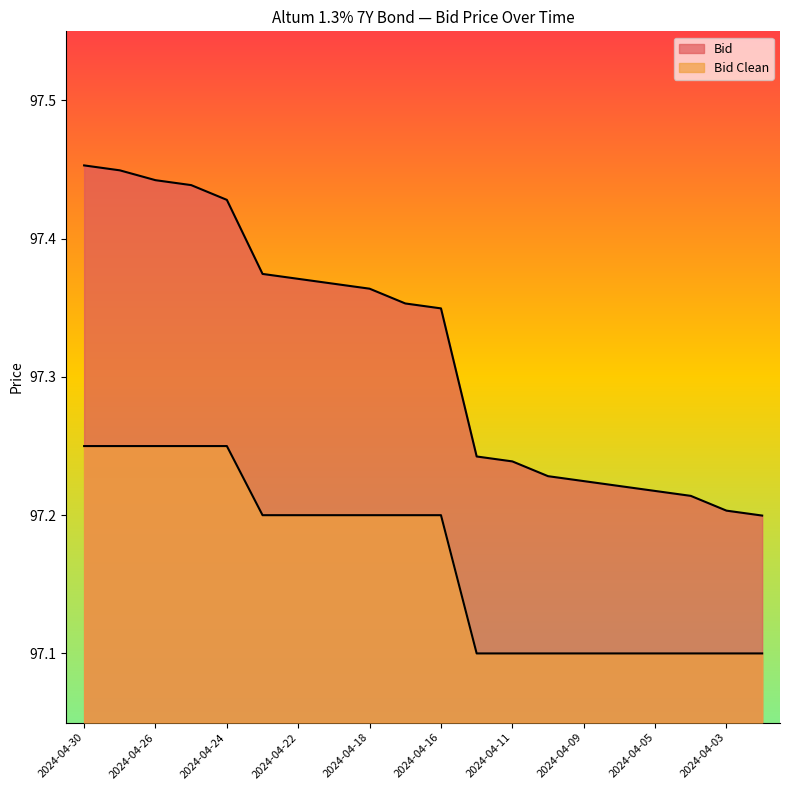

What is the difference between the Bid values at 2024-04-02 and 2024-04-19?

0.2